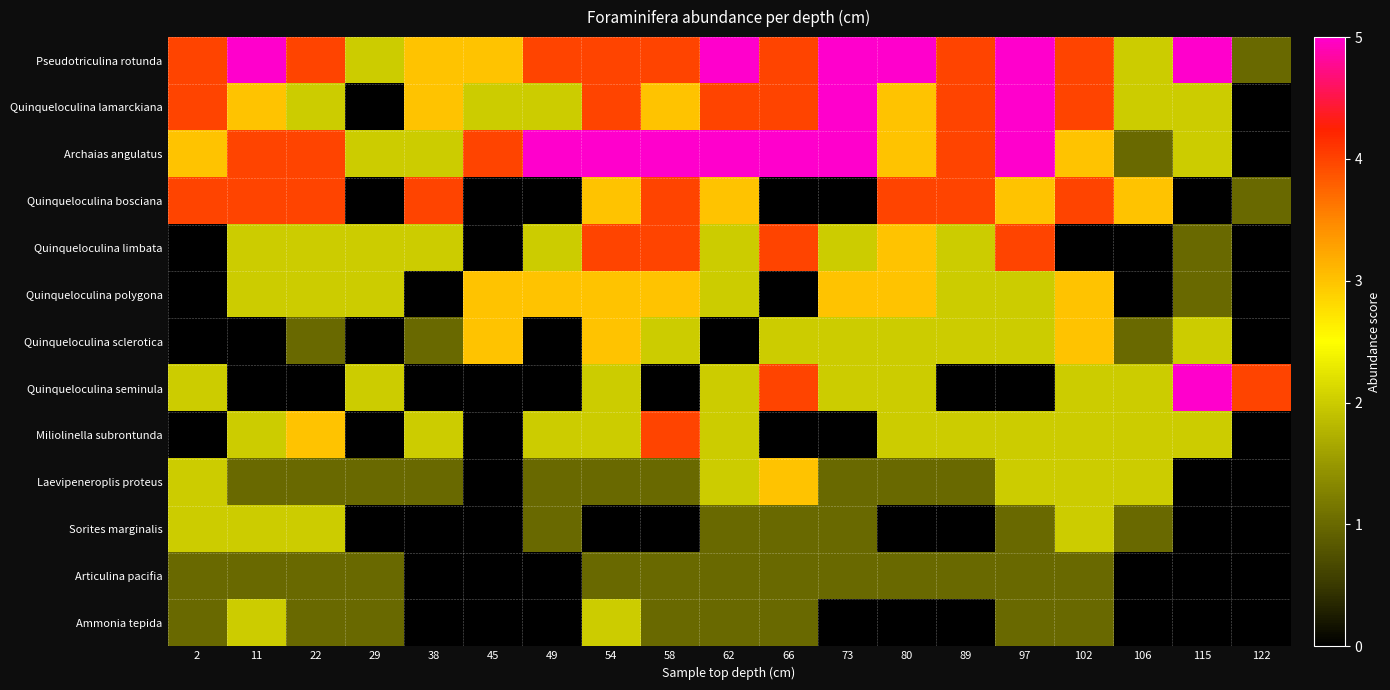

Between 49 and 22, which is larger?

49